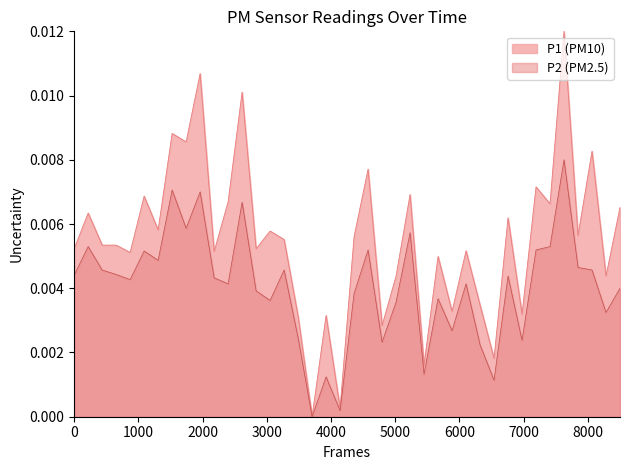

How many lines are shown in the chart?

2